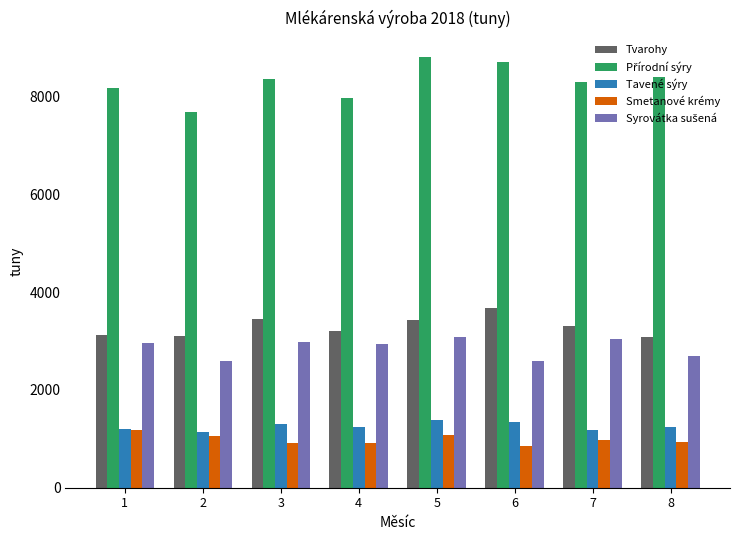

At how many categories does at least one series exceed 4677?

8